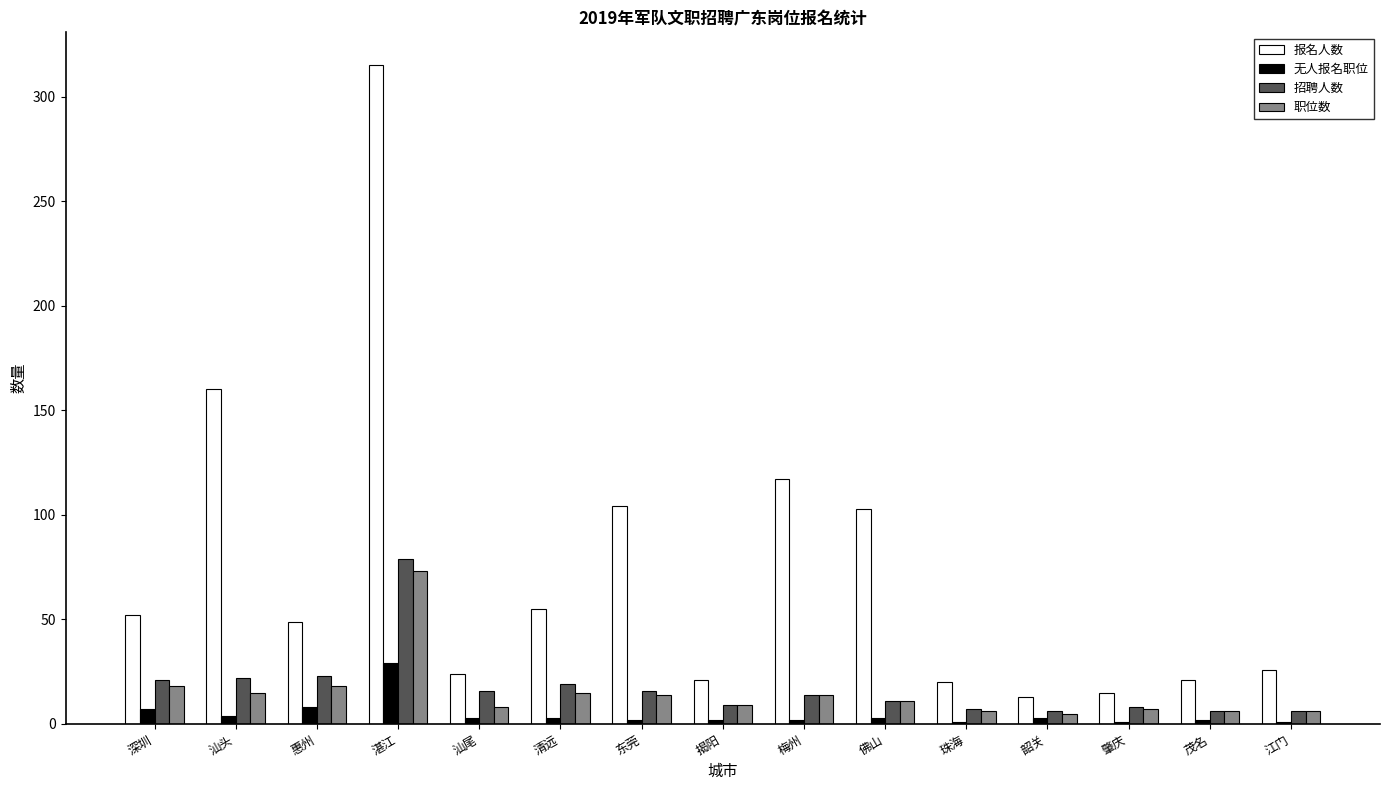

The 报名人数 series shows 21 at 揭阳. True or false?

True